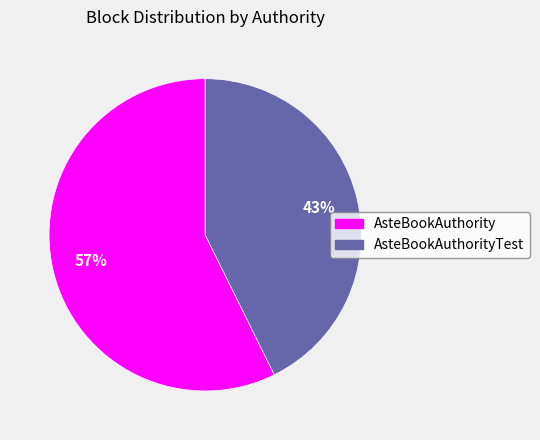

To the nearest percent, what is the average slice percentage?

50%